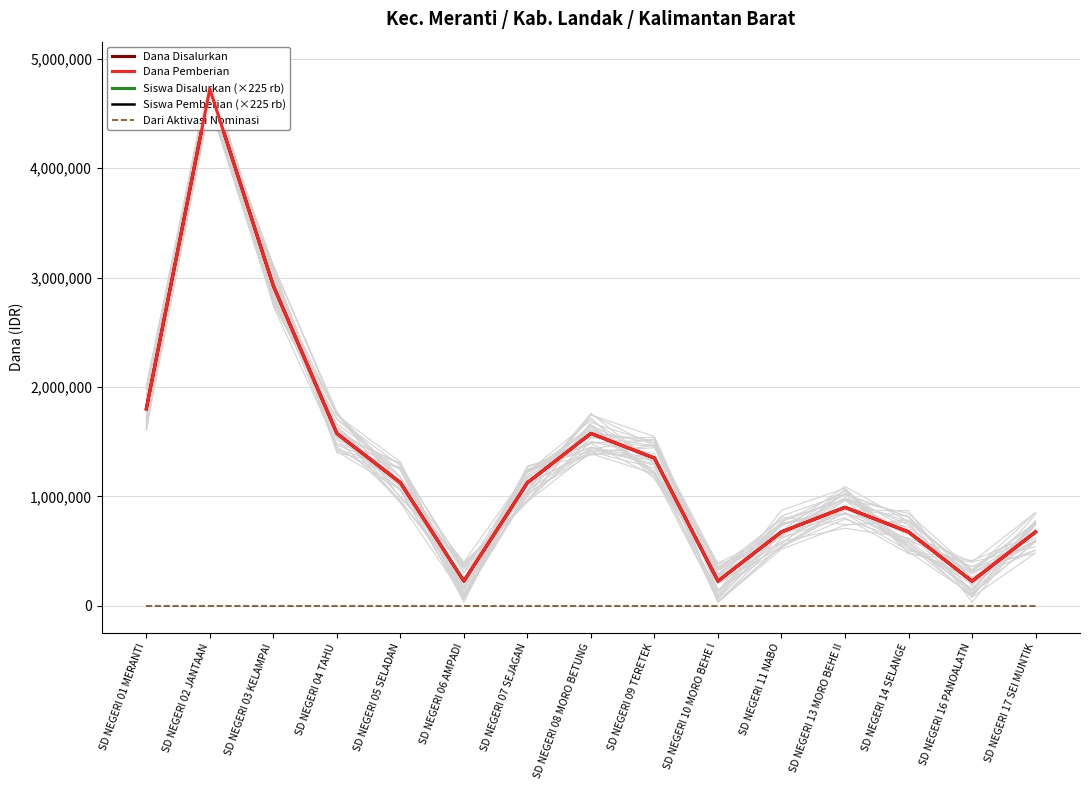

Reading left to right, list all the values displayed in this chart.

Dana Disalurkan: 1800000	4725000	2925000	1575000	1125000	225000	1125000	1575000	1350000	225000	675000	900000	675000	225000	675000
Dana Pemberian: 1800000	4725000	2925000	1575000	1125000	225000	1125000	1575000	1350000	225000	675000	900000	675000	225000	675000
Siswa Disalurkan (×225 rb): 1800000	4725000	2925000	1575000	1125000	225000	1125000	1575000	1350000	225000	675000	900000	675000	225000	675000
Siswa Pemberian (×225 rb): 1800000	4725000	2925000	1575000	1125000	225000	1125000	1575000	1350000	225000	675000	900000	675000	225000	675000
Dari Aktivasi Nominasi: 0	0	0	0	0	0	0	0	0	0	0	0	0	0	0